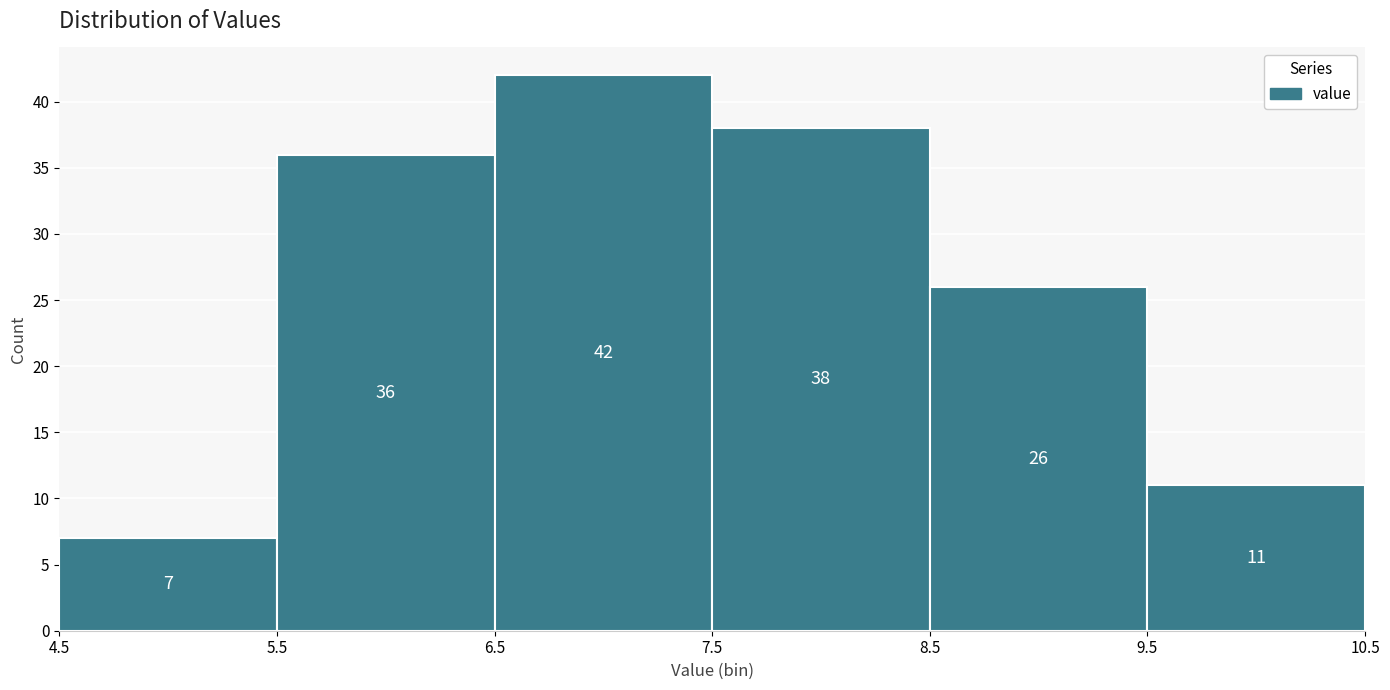

What is the height of the bar covering 4.5 to 5.5 on the x-axis?

7